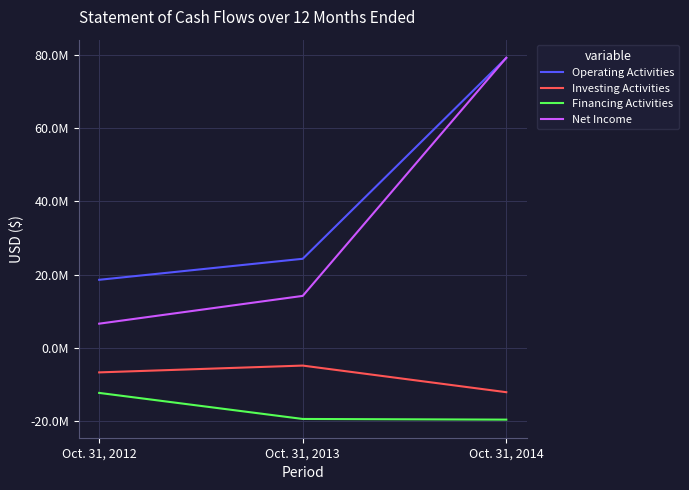

Does the chart have visible grid lines?

Yes